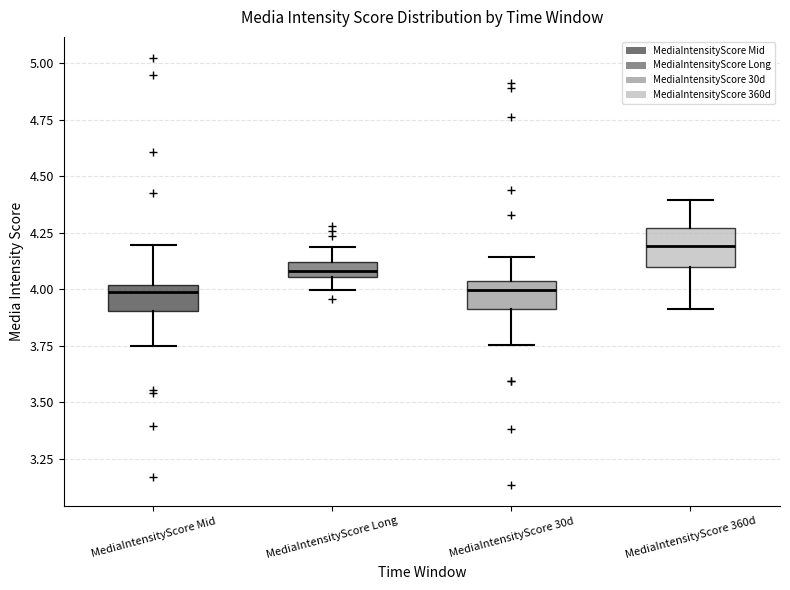

Which box has the highest median line?

MediaIntensityScore 360d